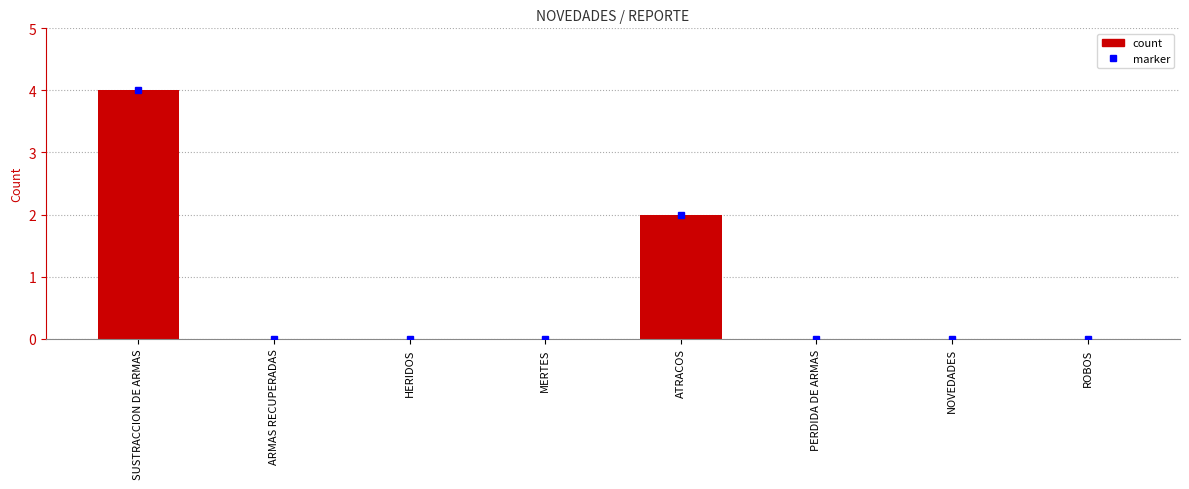

What is the maximum value shown in the chart?

4